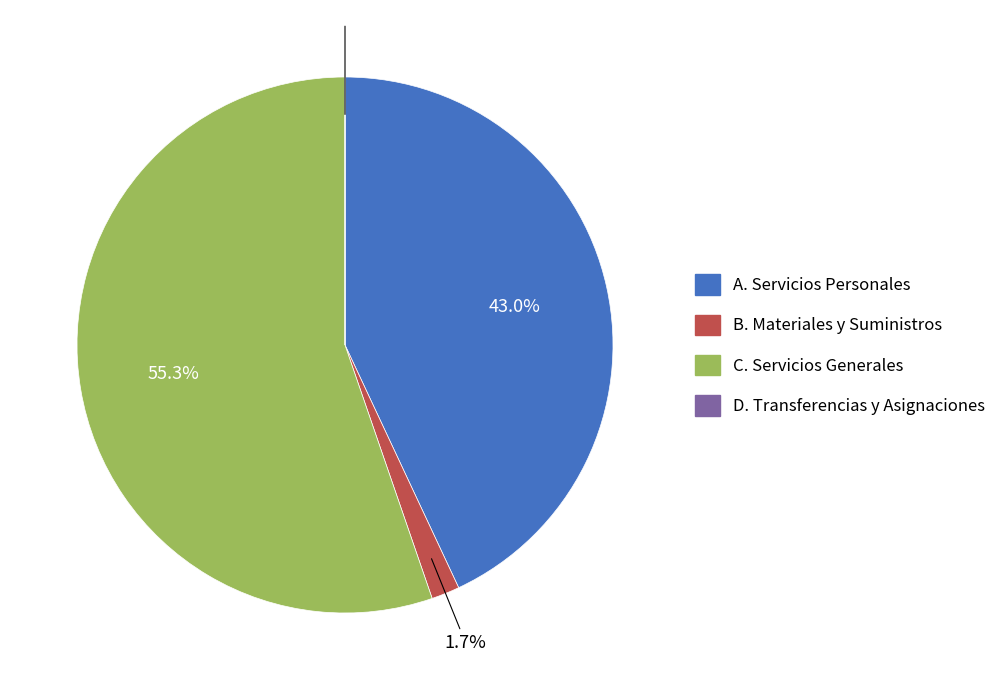

Is there a majority slice in this chart?

Yes